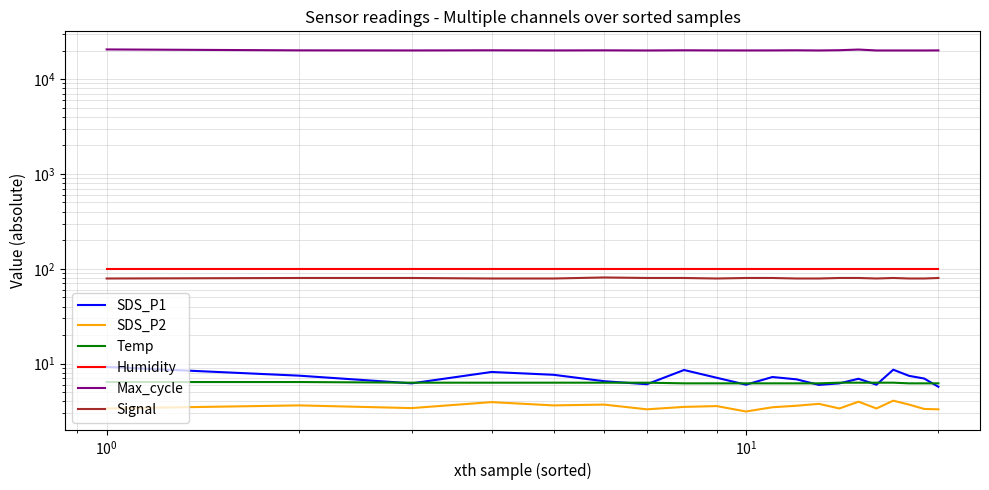

What is the sum of all SDS_P1 values?

140.9